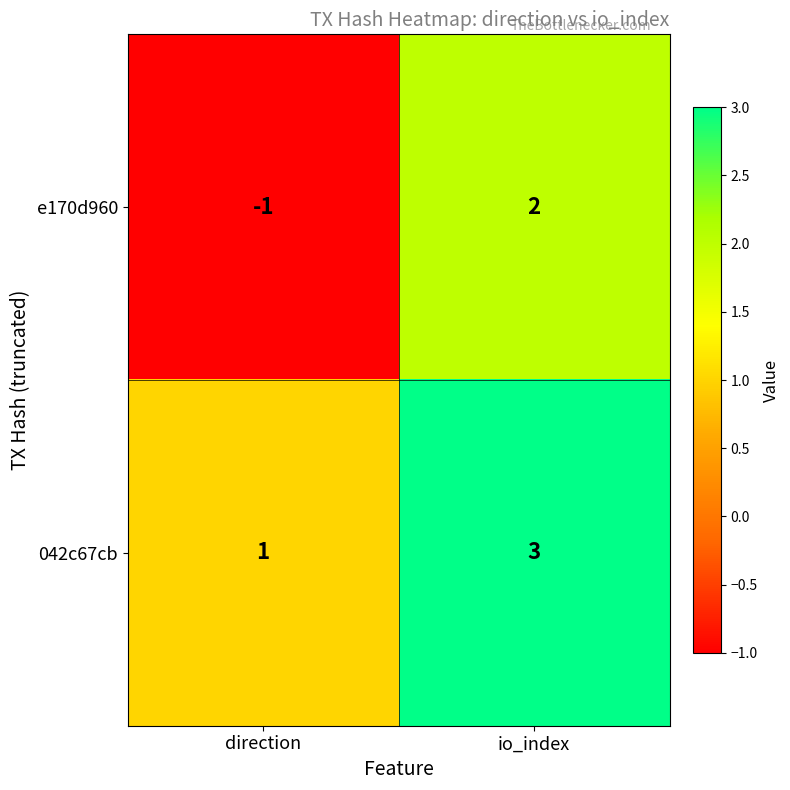

Reading left to right, what are all the values shown in this chart?

e170d960: direction=-1	io_index=2
042c67cb: direction=1	io_index=3